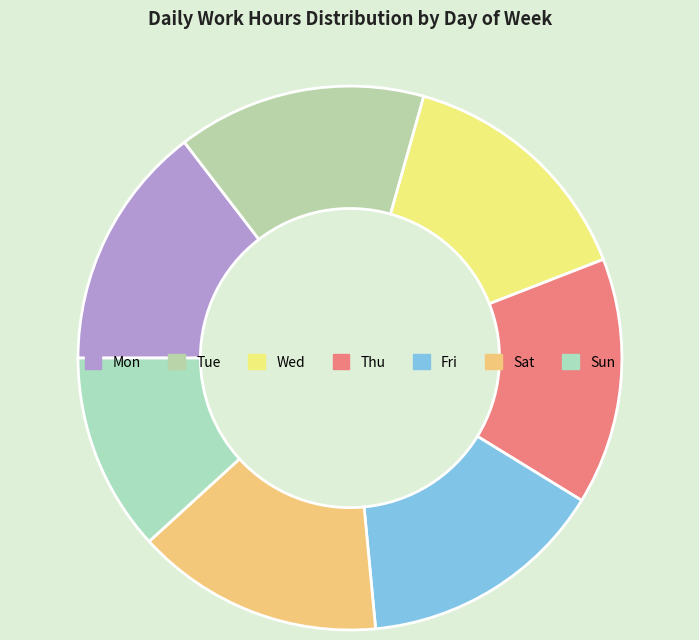

Is the sum of Thu and Tue greater than half?

No